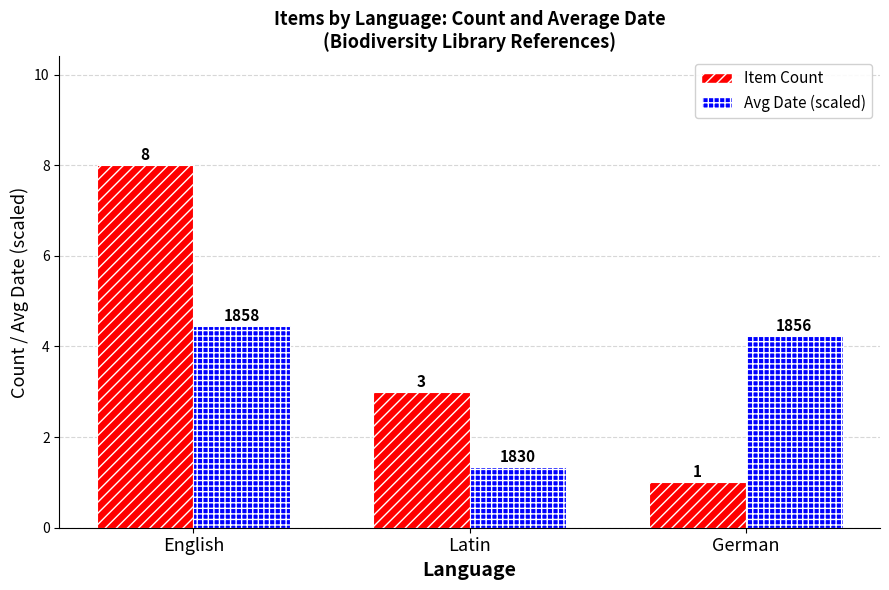

How many bars are there in total?

6